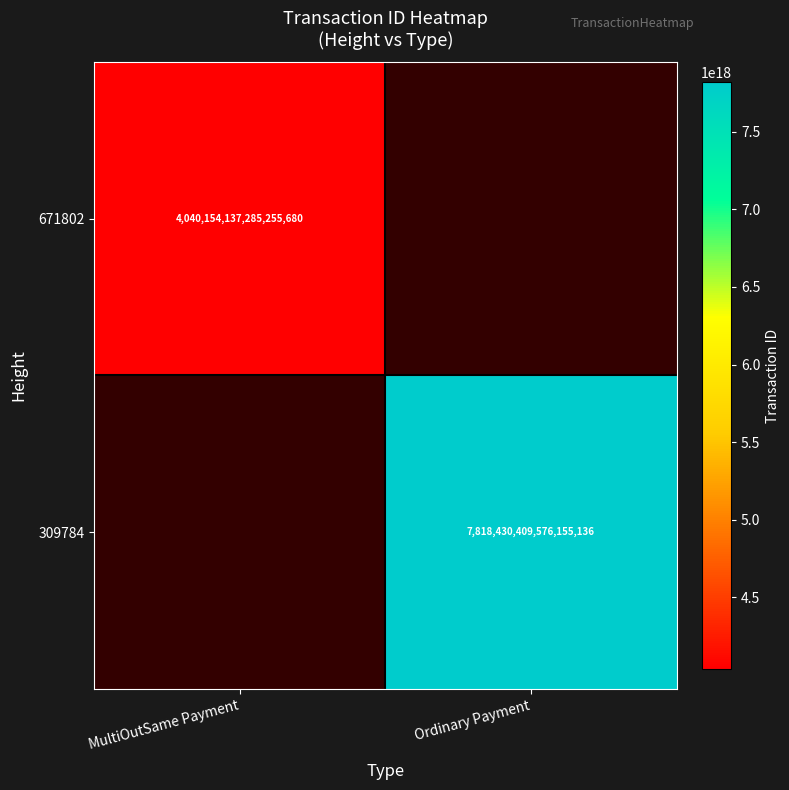

The 671802 series shows 4040154137285255680 at MultiOutSame Payment. True or false?

True